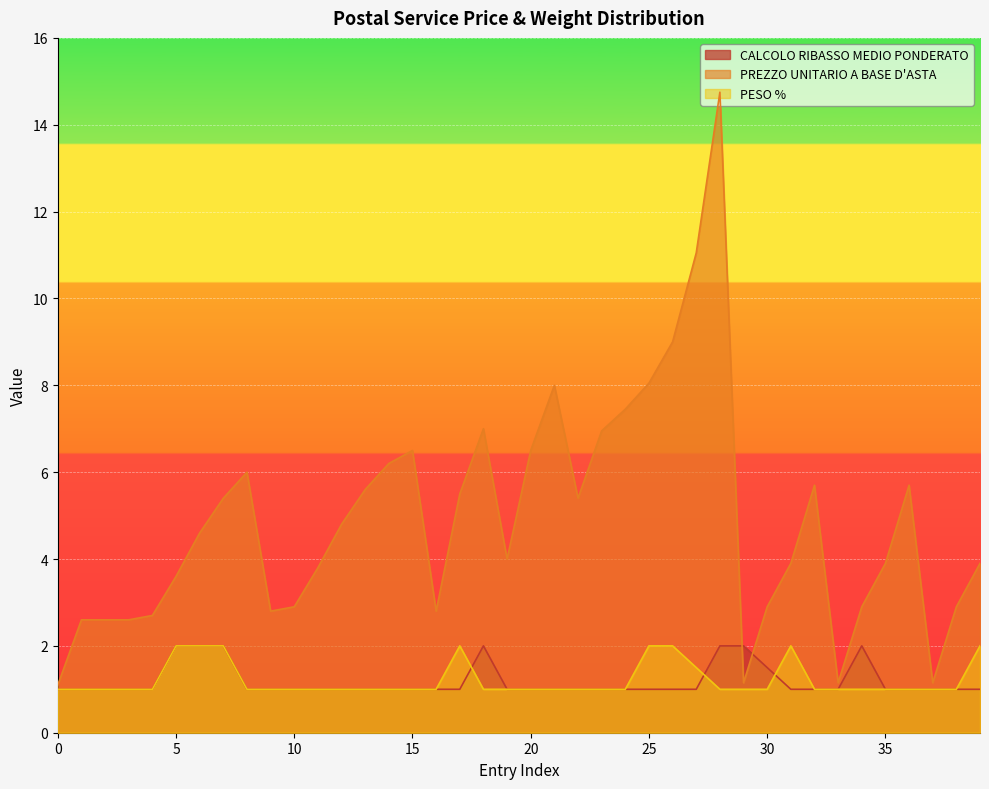

What is the minimum value shown in the chart?

1.0